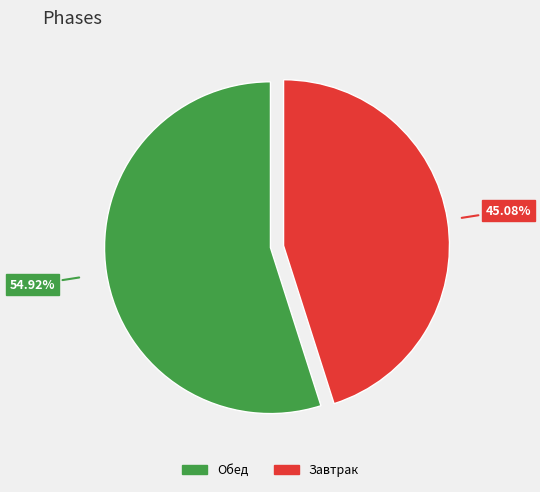

Does any single category account for the majority?

Yes